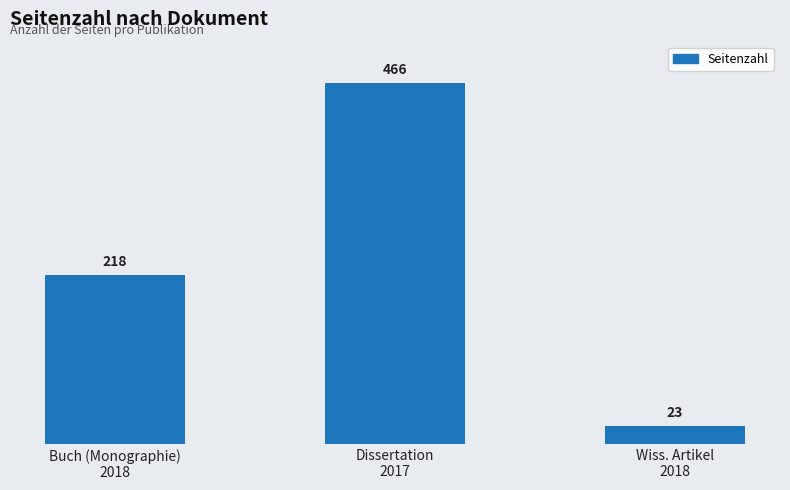

What position from the right is Dissertation
2017?

2